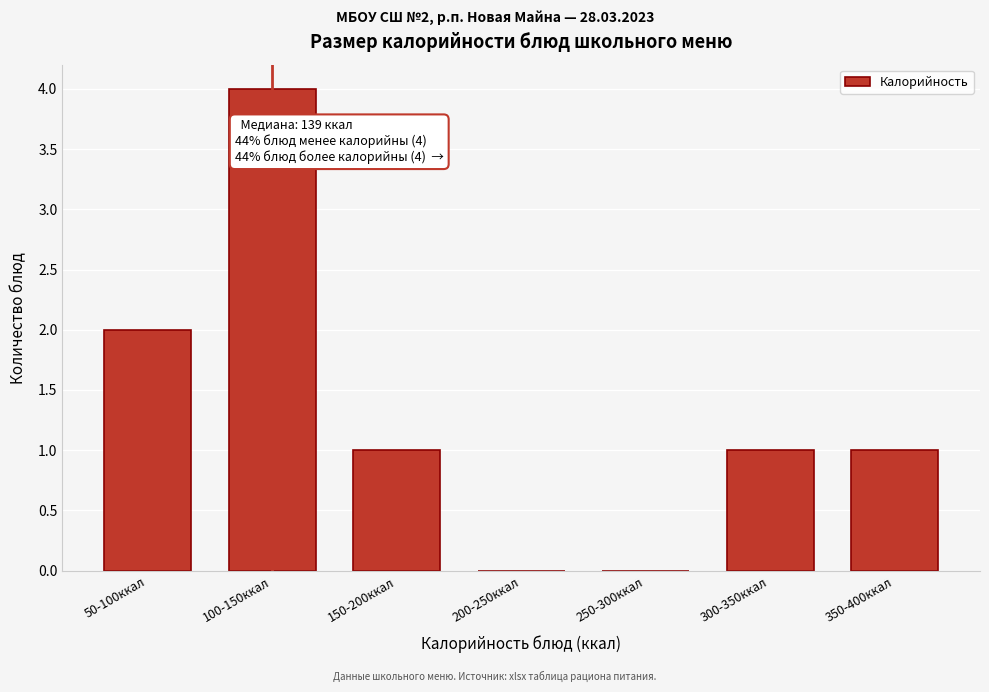

Reading left to right, transcribe all the data shown in this chart.

50-100ккал=2	100-150ккал=4	150-200ккал=1	200-250ккал=0	250-300ккал=0	300-350ккал=1	350-400ккал=1